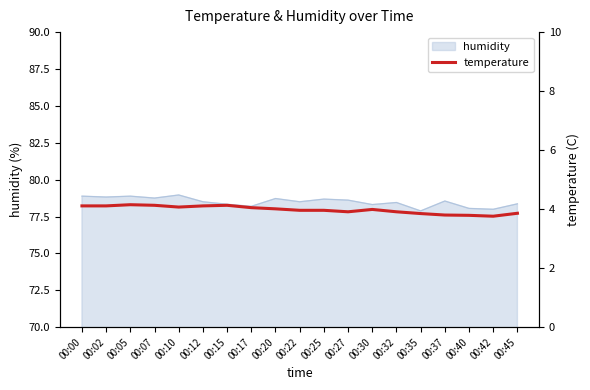

The humidity series shows 33.3 at 00:45. True or false?

False